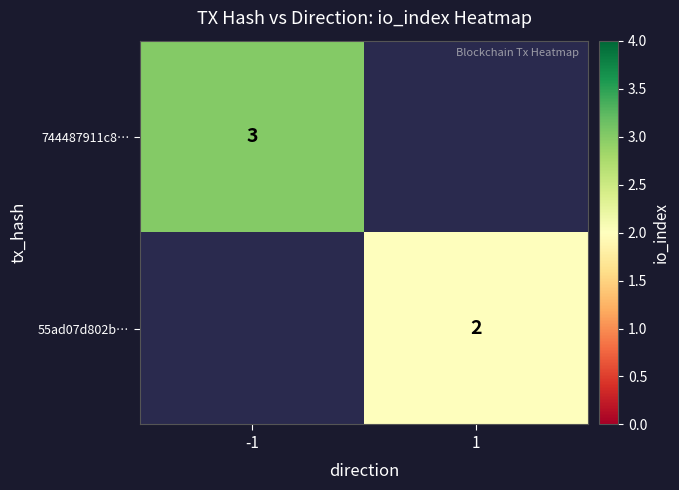

The 744487911c8… series shows 1.2 at -1. True or false?

False